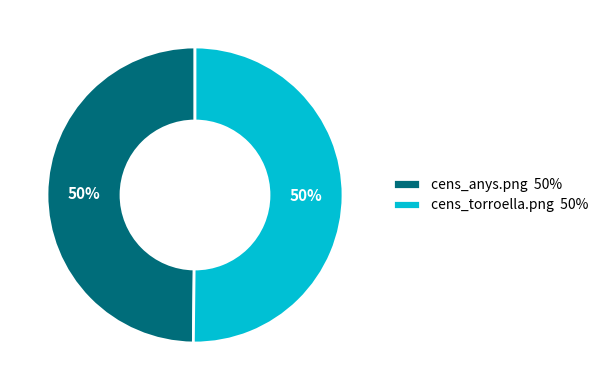

Combined, do cens_torroella.png 50% and cens_anys.png 50% account for over 50%?

Yes